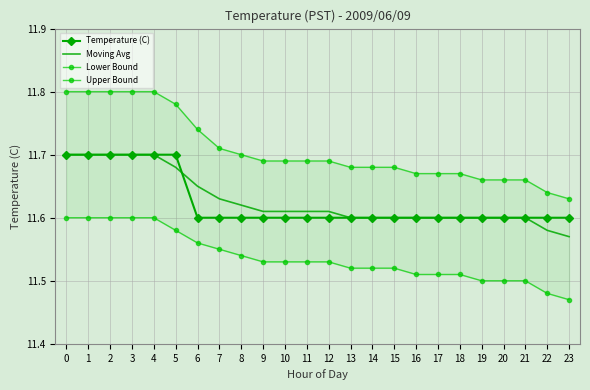

What is the difference between the second highest and second lowest values in the Temperature (C) series?

0.1